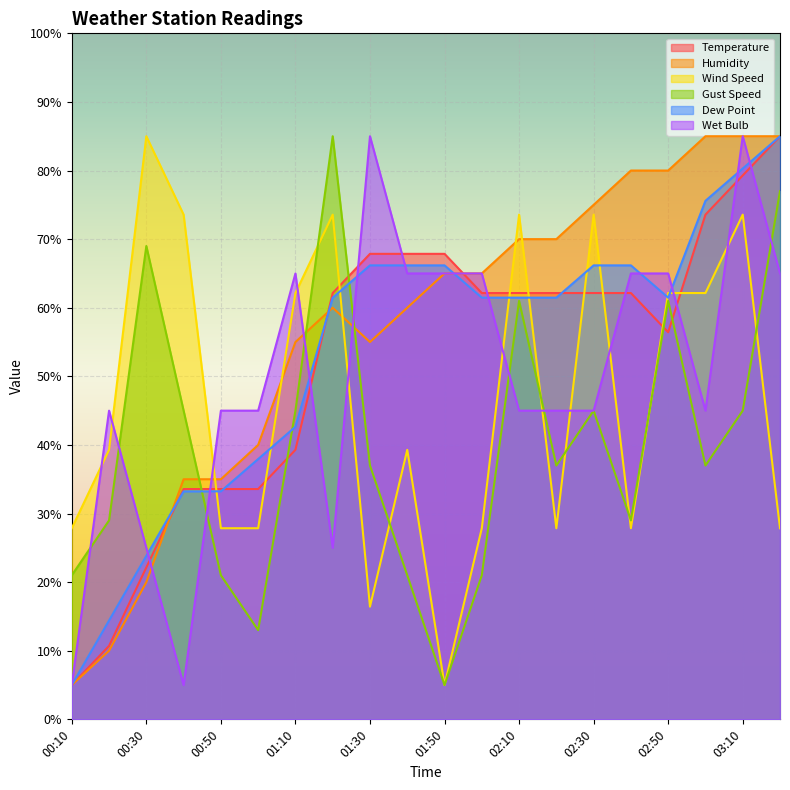

Which series has the largest total across all categories?

Humidity